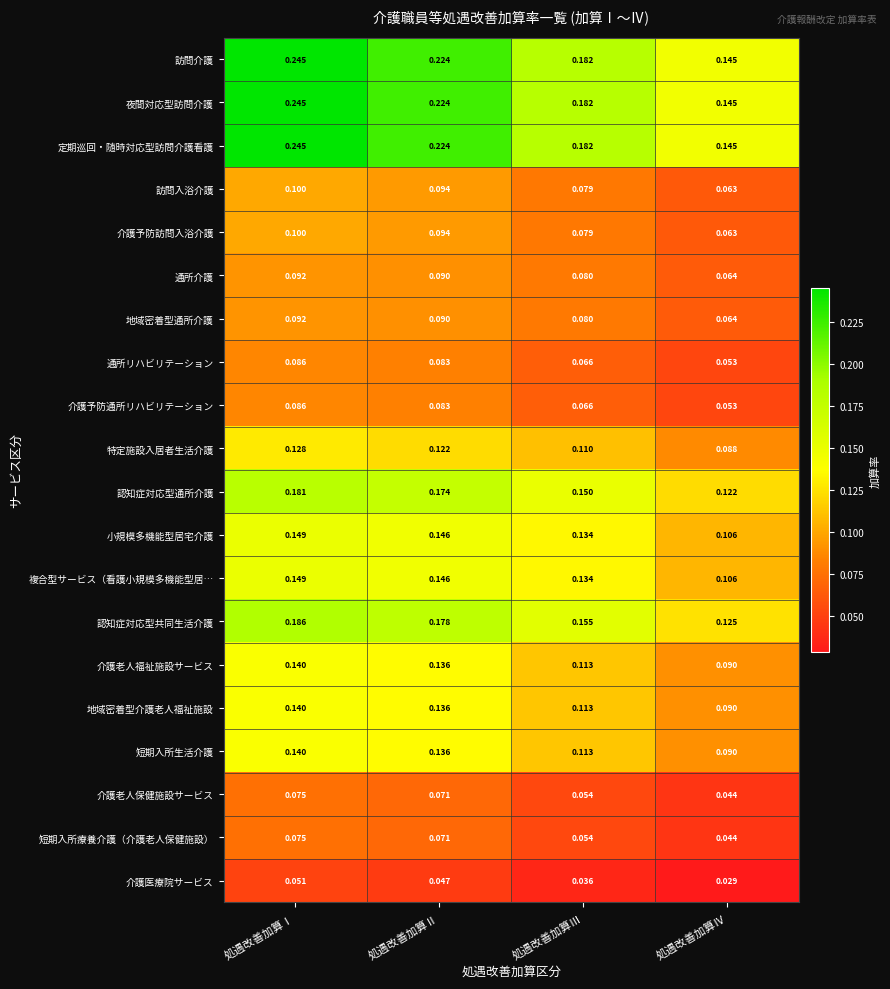

Is the value of 認知症対応型通所介護 at 処遇改善加算Ⅳ greater than the value of 通所リハビリテーション at 処遇改善加算Ⅲ?

Yes